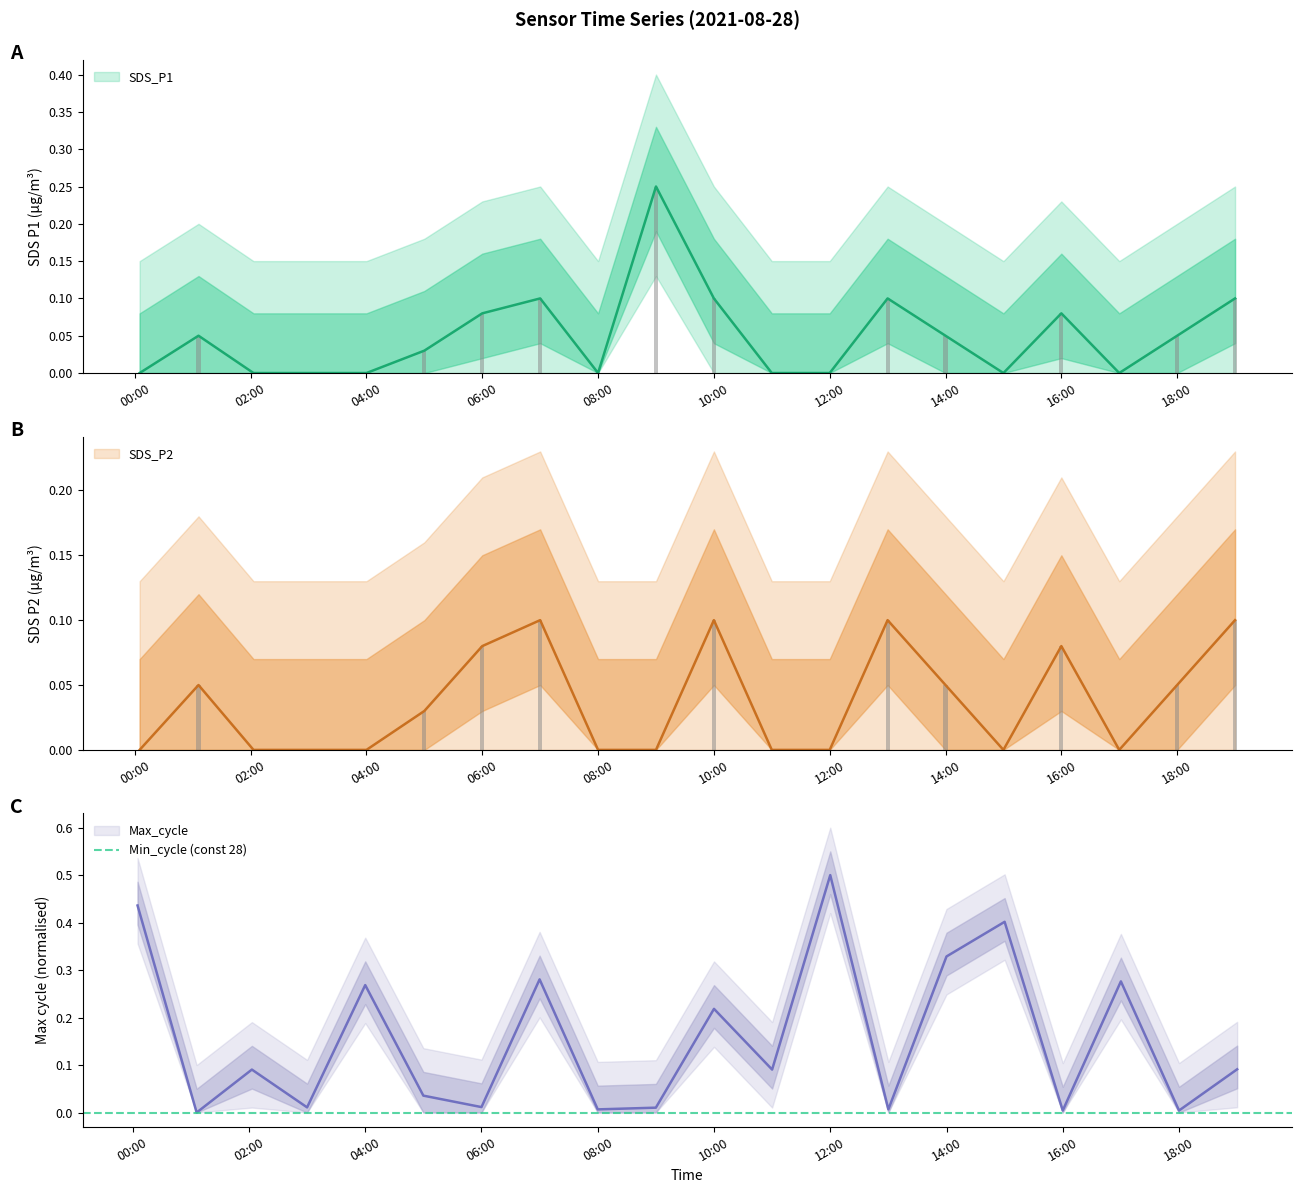

Where is Max_cycle nearest to the value 0?

2021/08/28 01:06